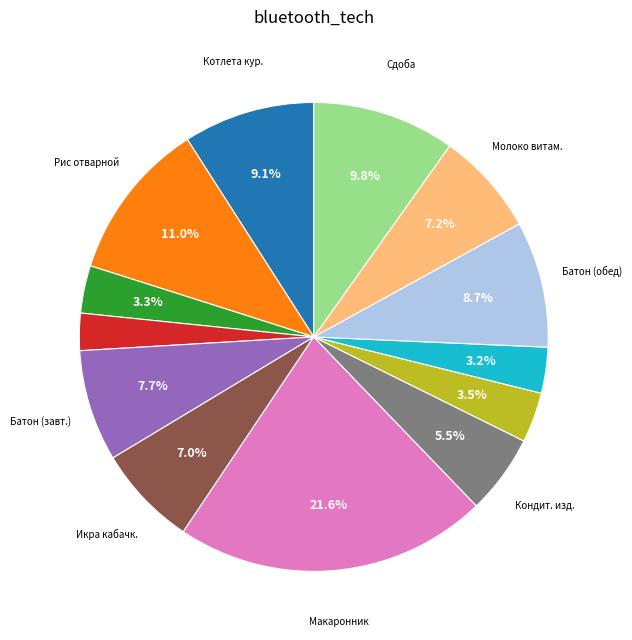

Is there any slice that represents more than half of the pie?

No